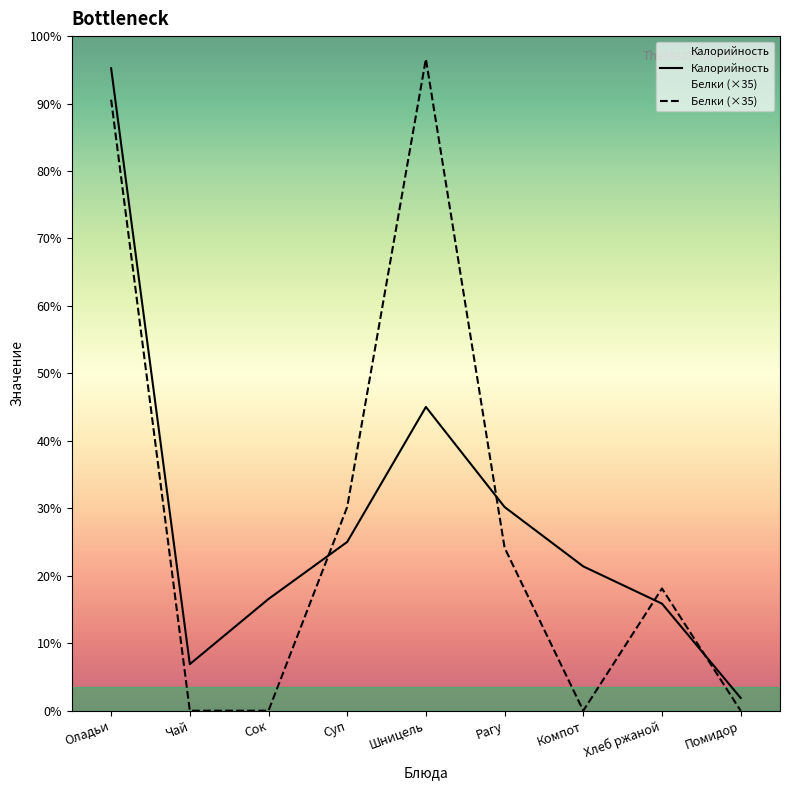

Is it true that Белки equals -220 at Компот?

False